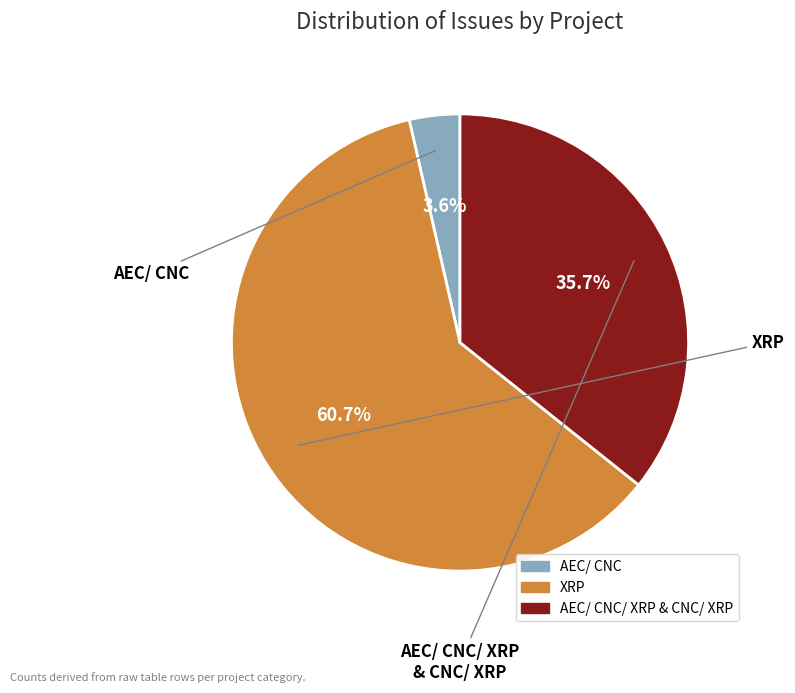

Count the number of slices in the pie.

3